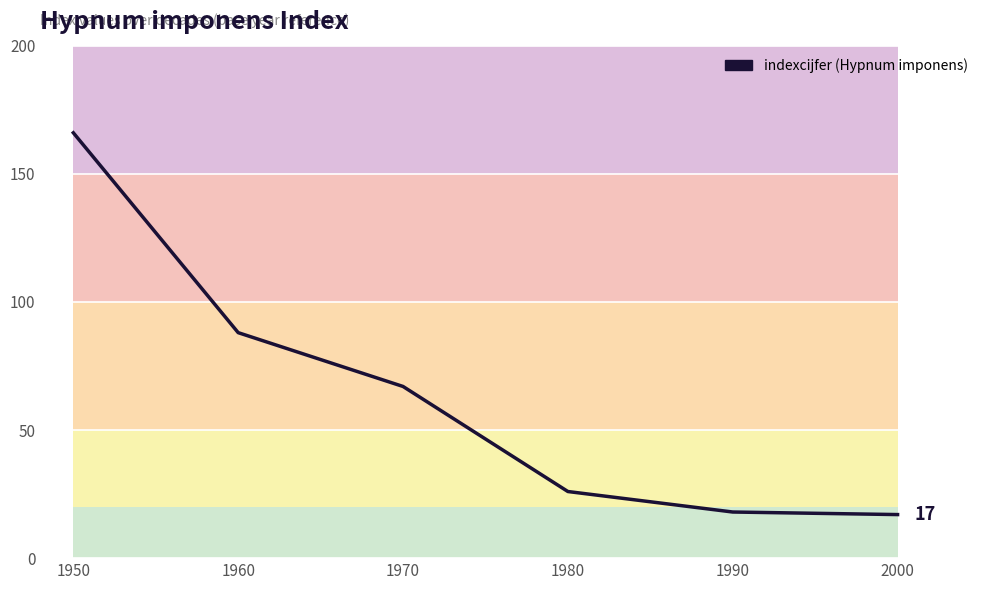

Reading left to right, extract all data points from this chart.

166	88	67	26	18	17